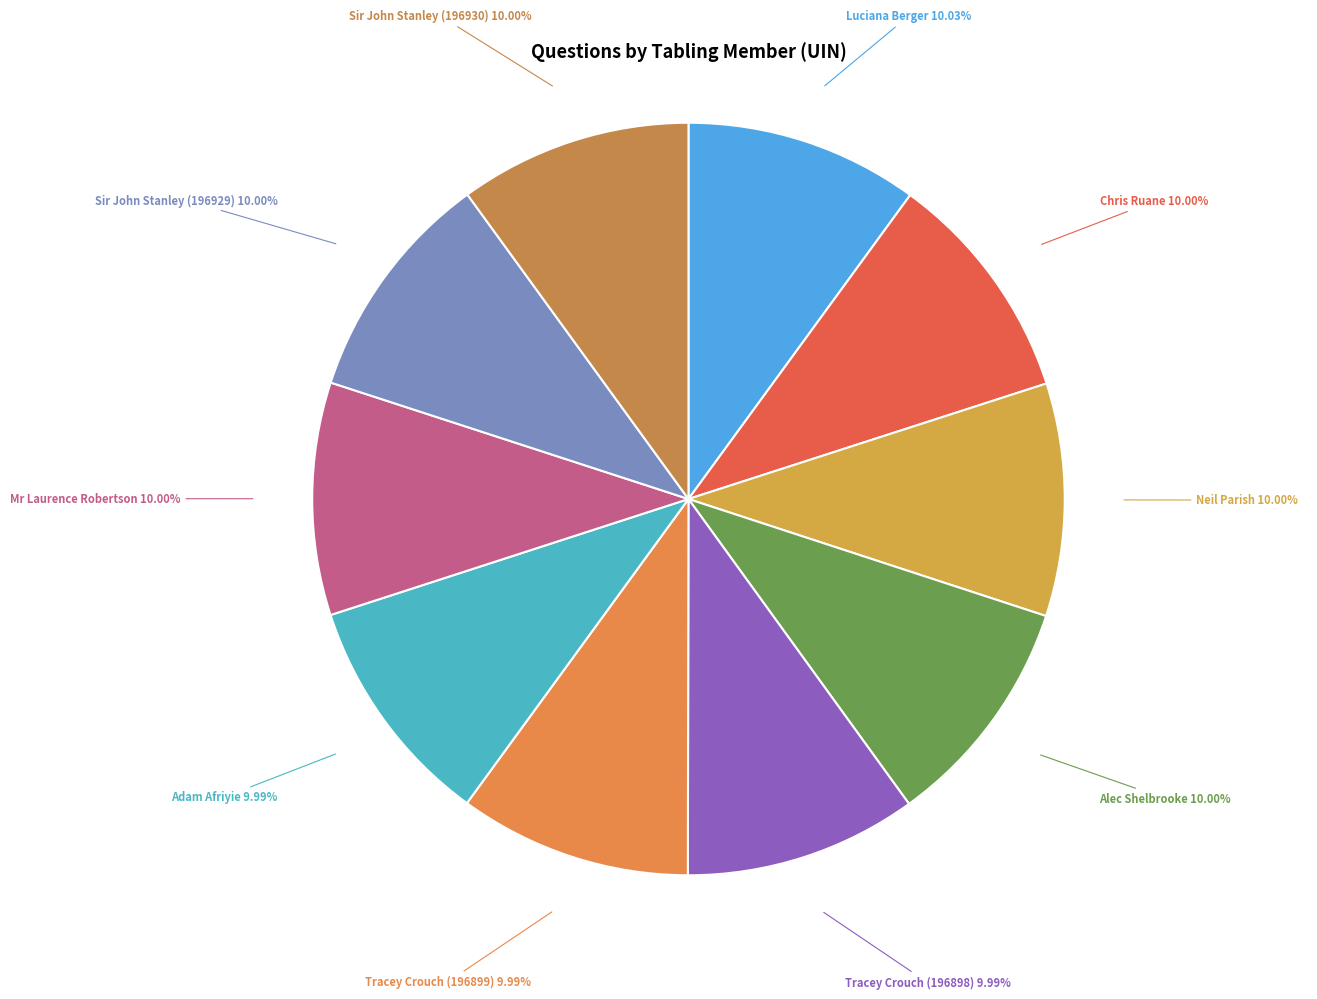

Is there any slice that represents more than half of the pie?

No